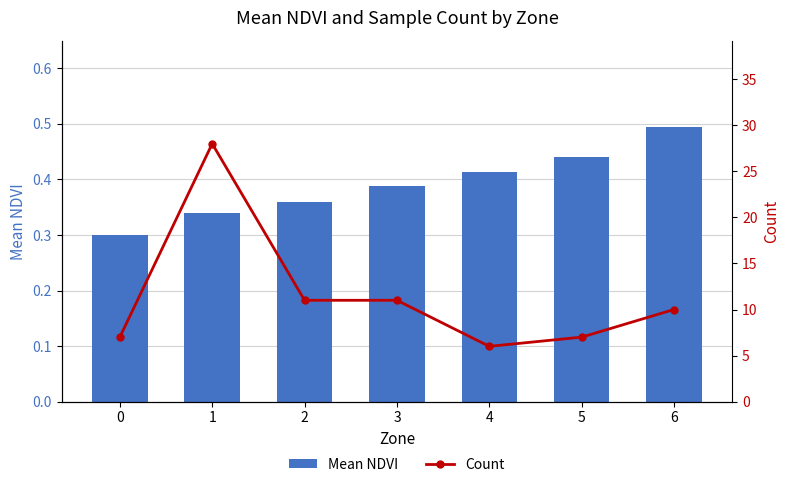

What is the difference between the Mean NDVI values at 0 and 6?

0.2